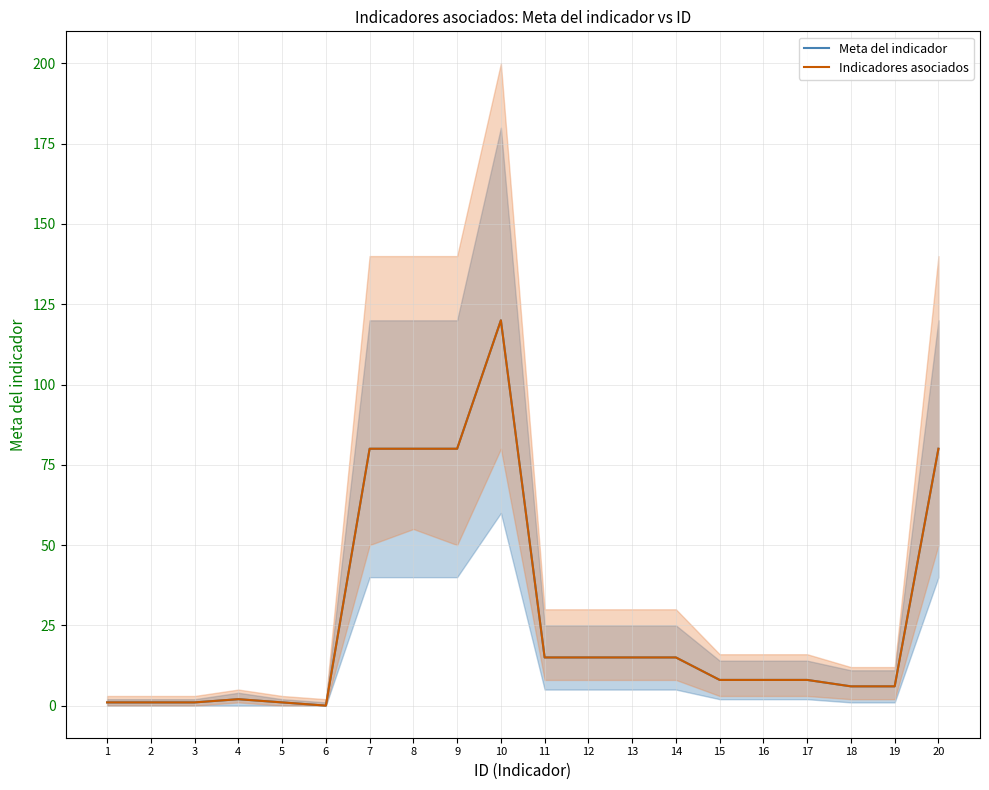

True or false: Indicadores asociados and Meta del indicador cross at least once.

False